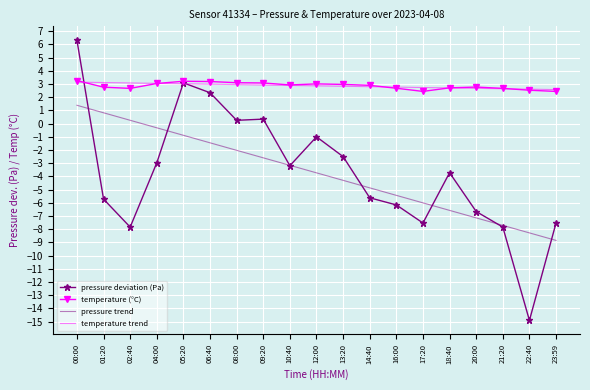

Read the temperature trend value at 04:00.

3.0